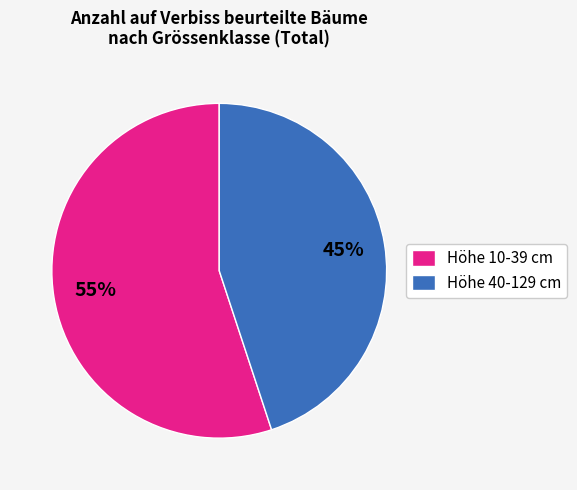

Which has a higher value, Höhe 40-129 cm or Höhe 10-39 cm?

Höhe 10-39 cm